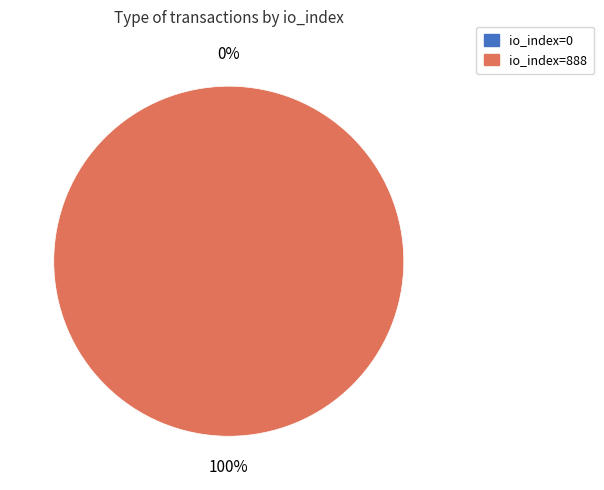

To the nearest percent, what is the difference between the io_index=888 and io_index=0 slice percentages?

100%